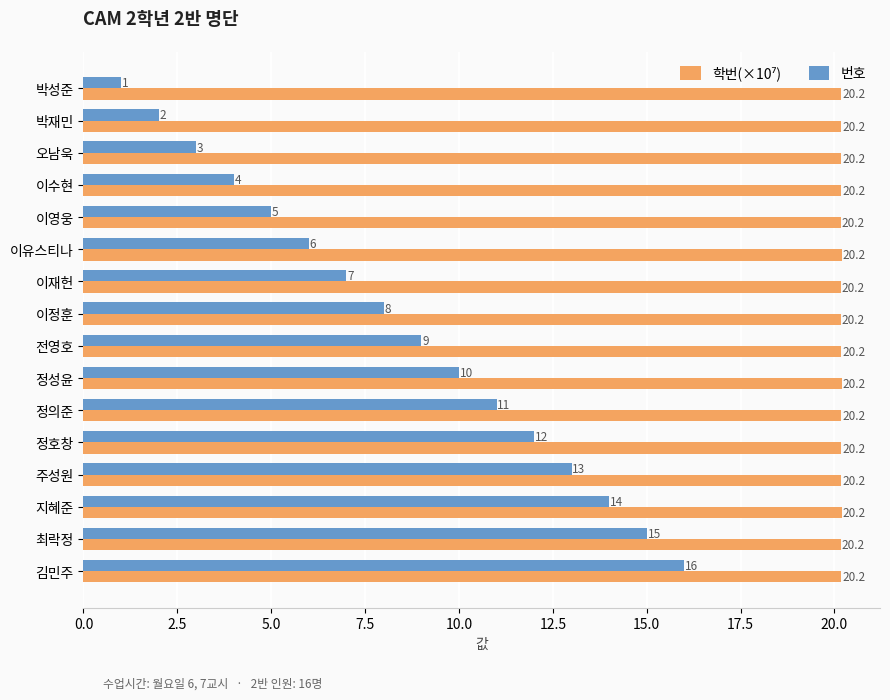

Between 전영호 and 정호창, which series saw the biggest shift?

번호